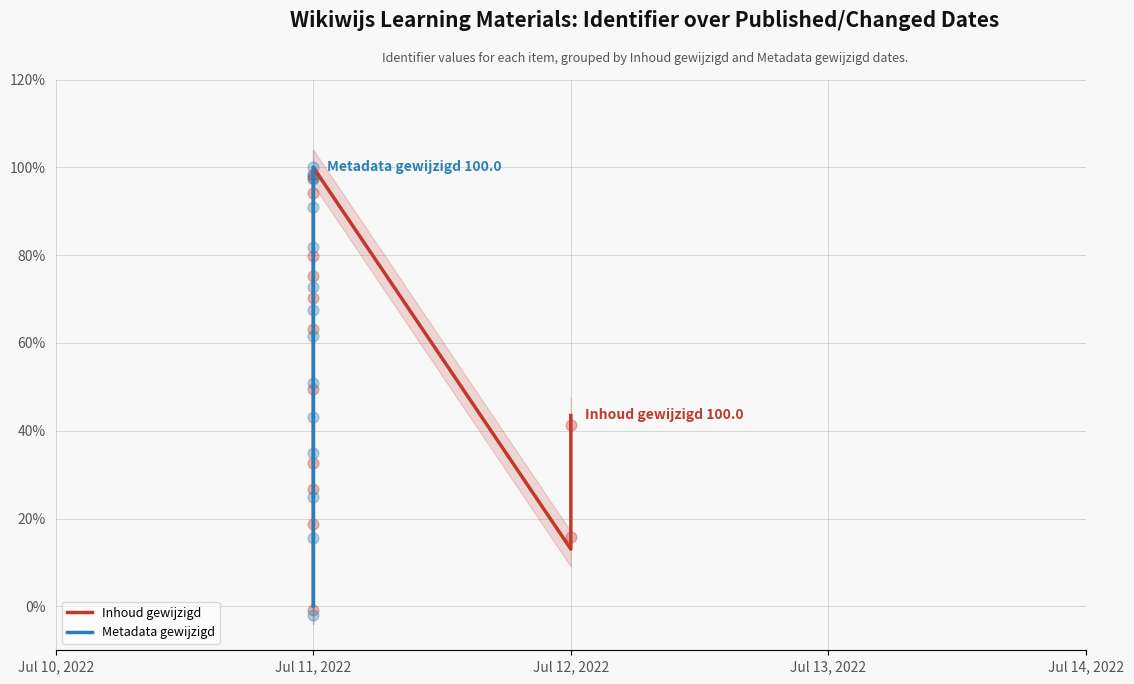

Which series contains the highest Y value?

Inhoud gewijzigd